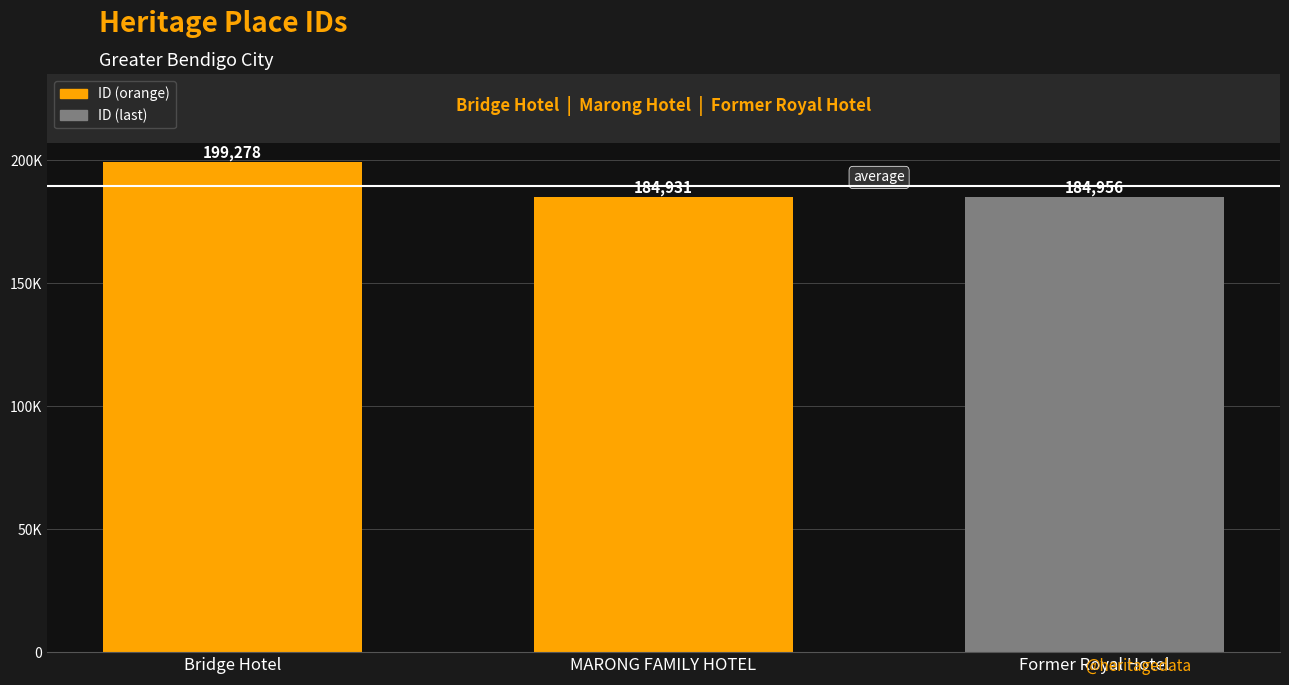

Does the chart contain stacked bars?

No